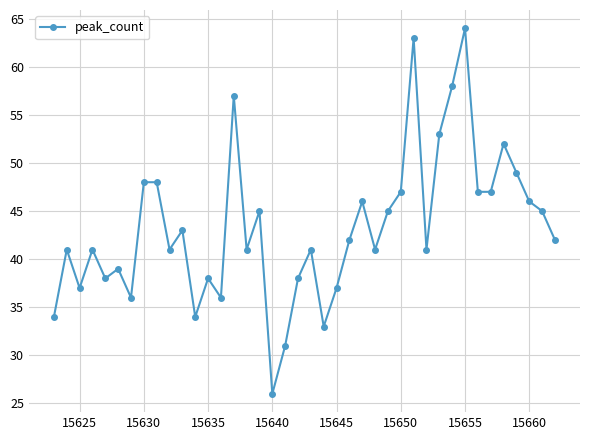

What is the difference between the second highest and minimum values?

37